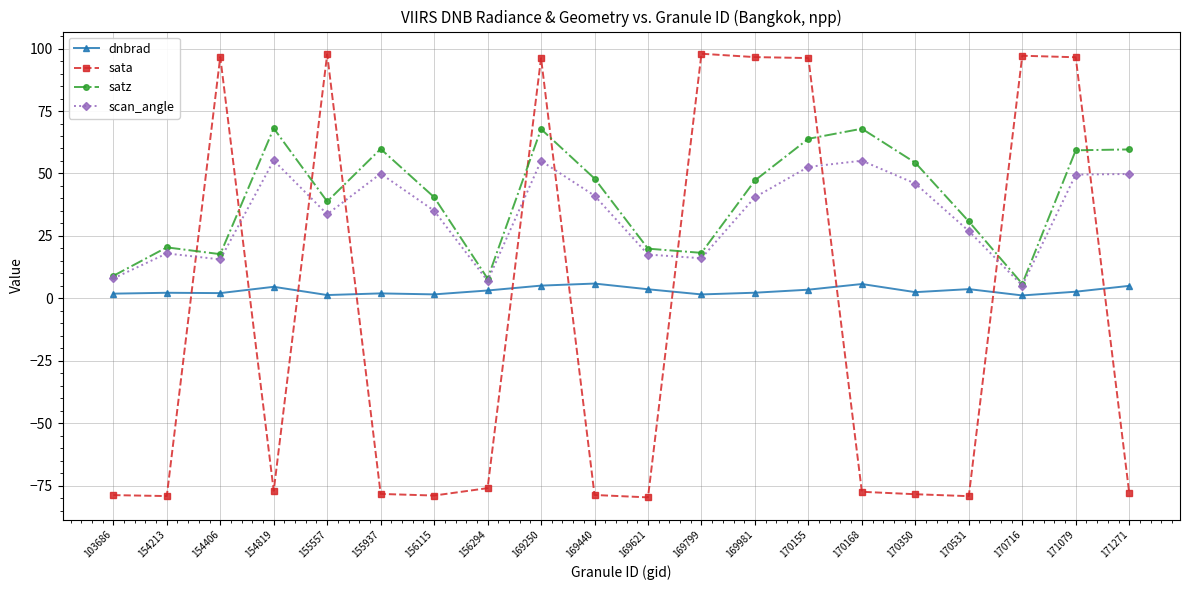

What is the approximate value of sata at 169250?

96.2